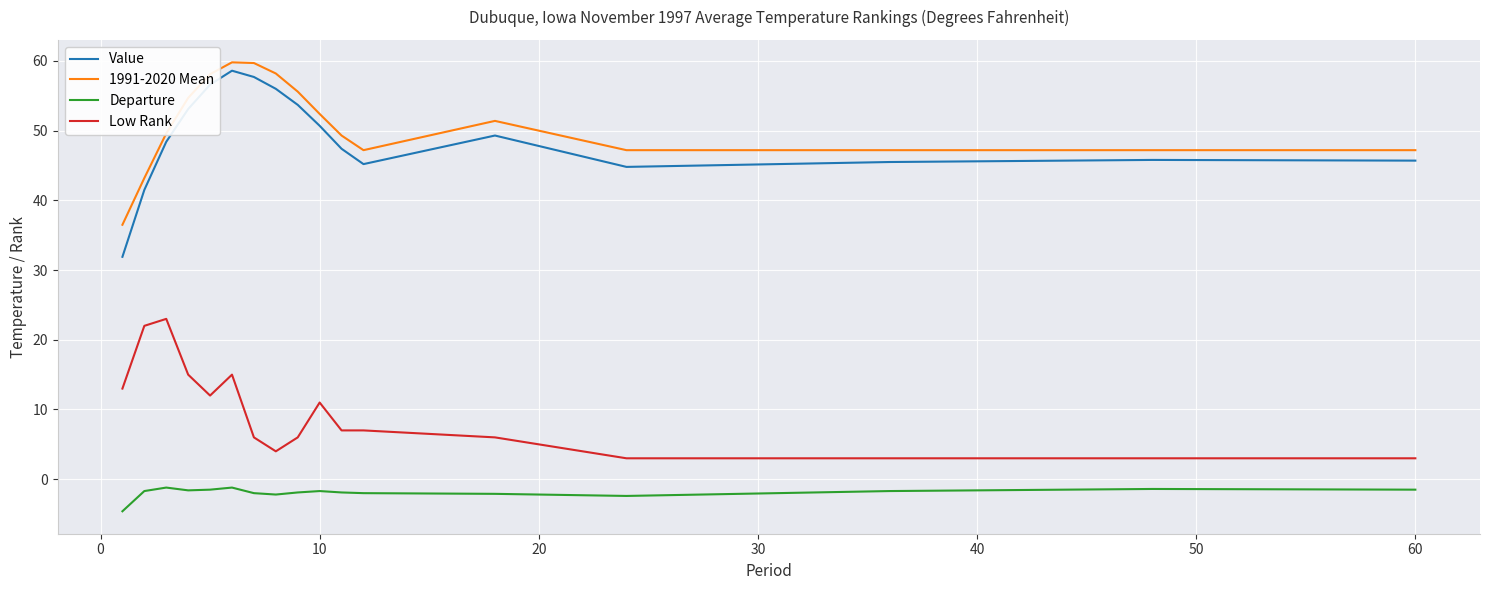

List the series in order of their peak value, lowest first.

Departure, Low Rank, Value, 1991-2020 Mean